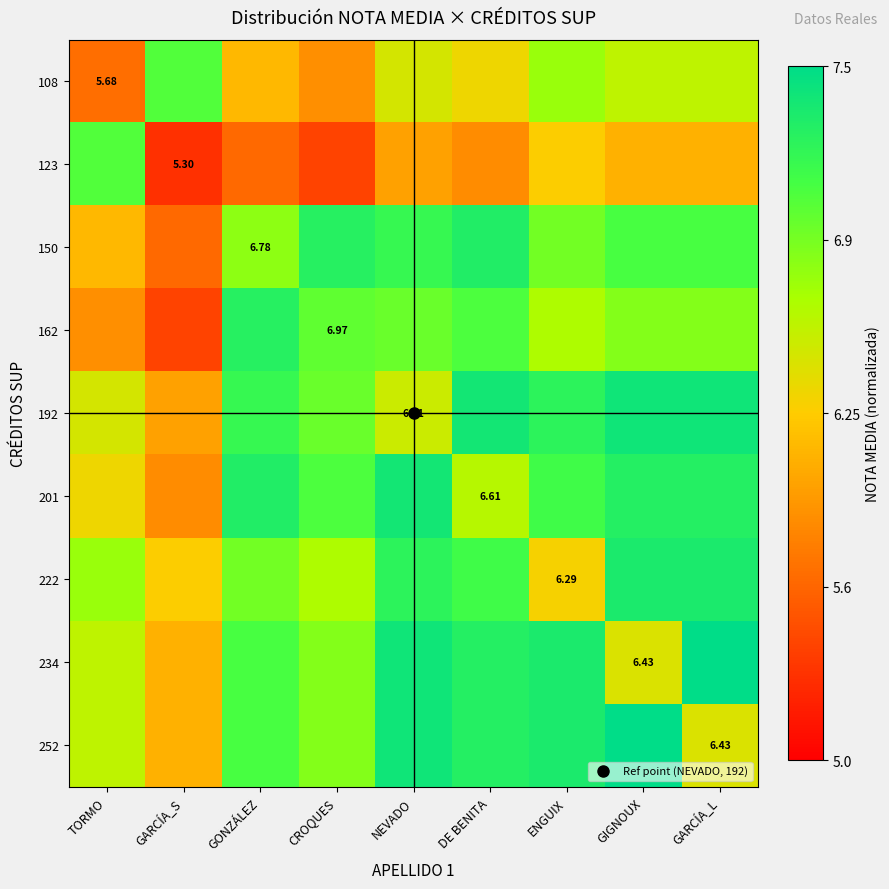

Where is 234 nearest to the value 0?

GARCÍA_S